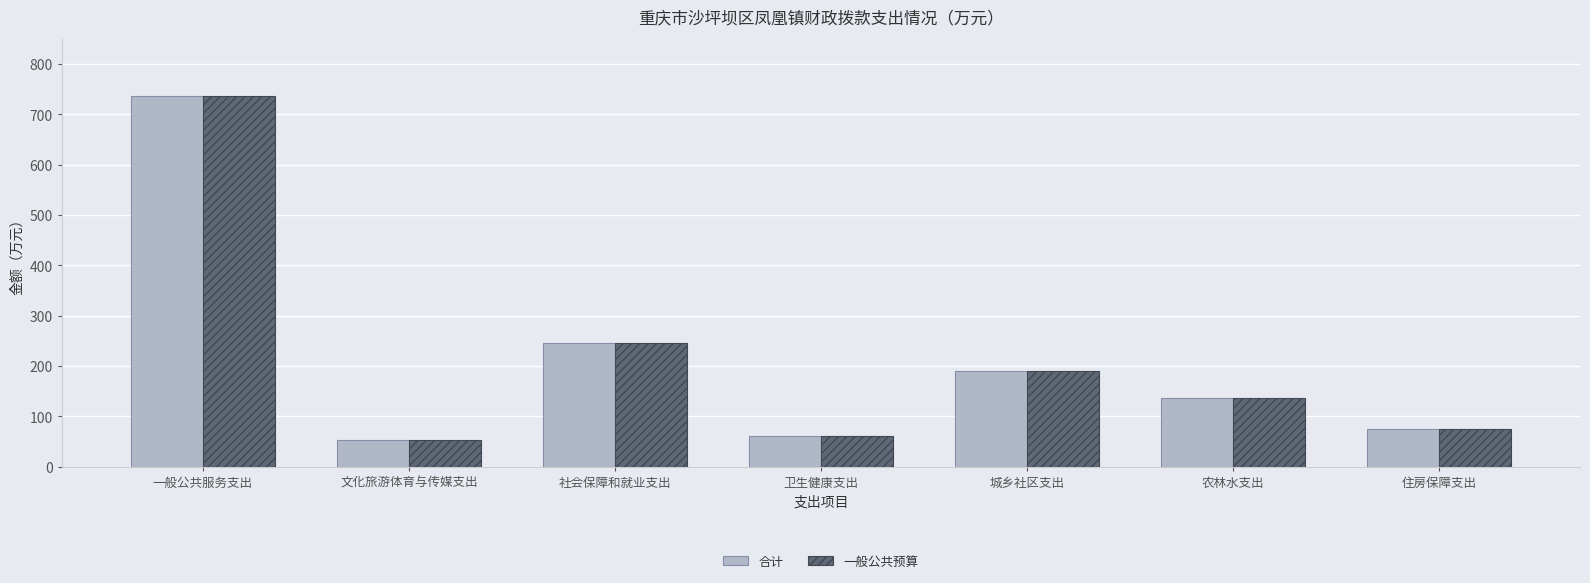

True or false: 合计 has a value of 28.9 at 住房保障支出.

False